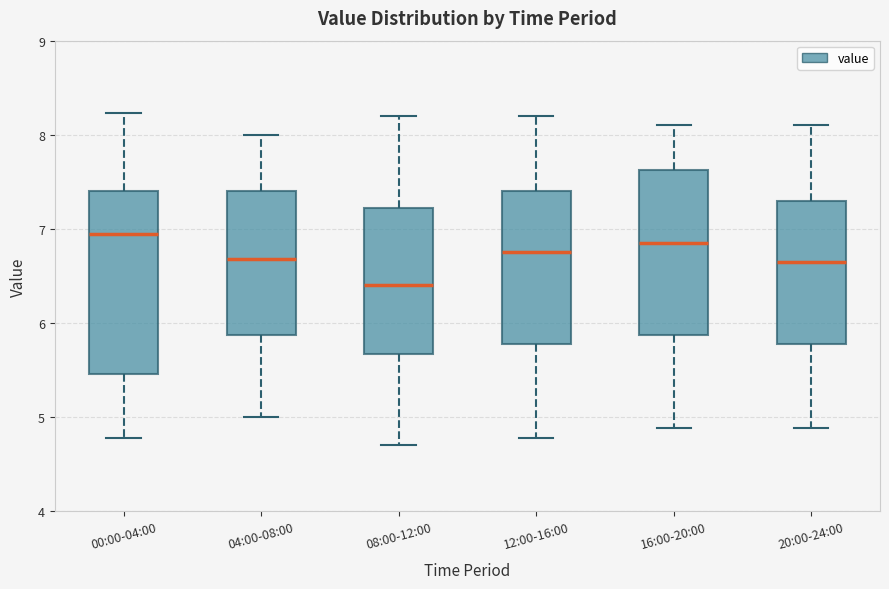

Reading left to right, transcribe this box plot: for each box, give where its median line is, the range the box spans, and where its two whiskers end, as read against the y-axis. The values are not printed on the chart, so give them approximately, as read against the axis.

00:00-04:00: median 7.0, box 5.5 to 7.4, whiskers 4.8 to 8.2
04:00-08:00: median 6.7, box 5.9 to 7.4, whiskers 5.0 to 8.0
08:00-12:00: median 6.4, box 5.7 to 7.2, whiskers 4.7 to 8.2
12:00-16:00: median 6.8, box 5.8 to 7.4, whiskers 4.8 to 8.2
16:00-20:00: median 6.9, box 5.9 to 7.6, whiskers 4.9 to 8.1
20:00-24:00: median 6.7, box 5.8 to 7.3, whiskers 4.9 to 8.1